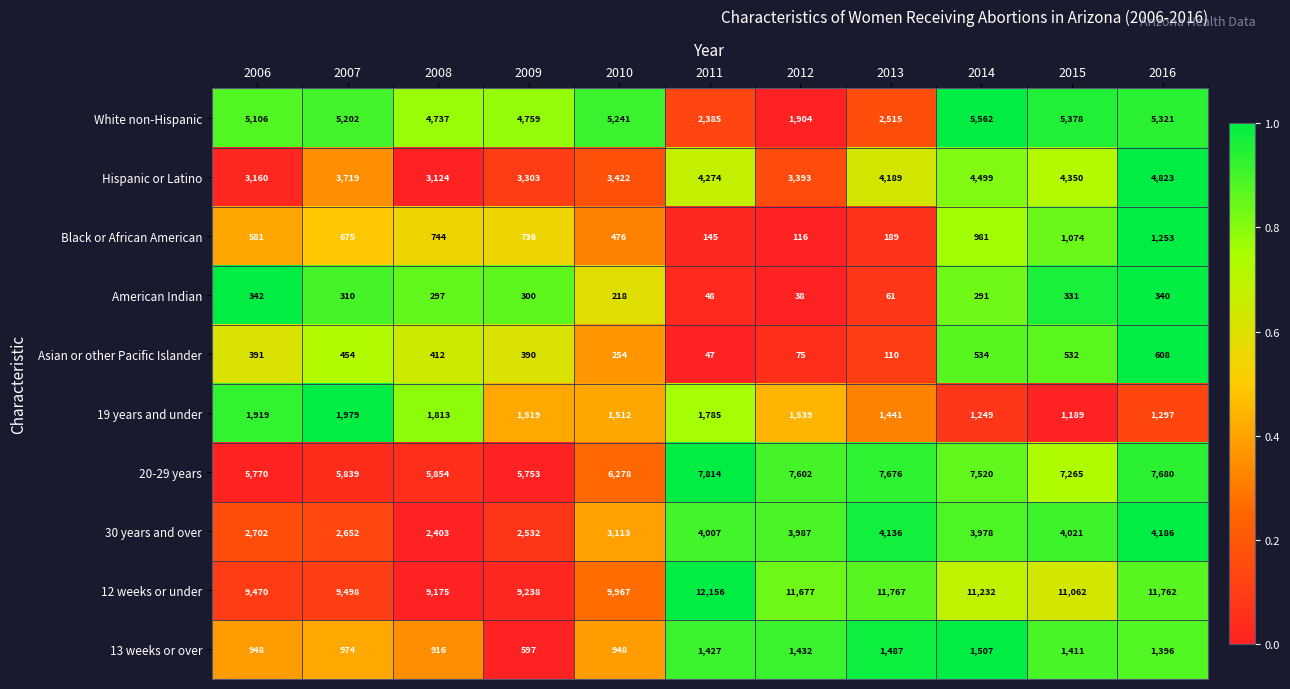

Which series changed the most between 2007 and 2014?

12 weeks or under